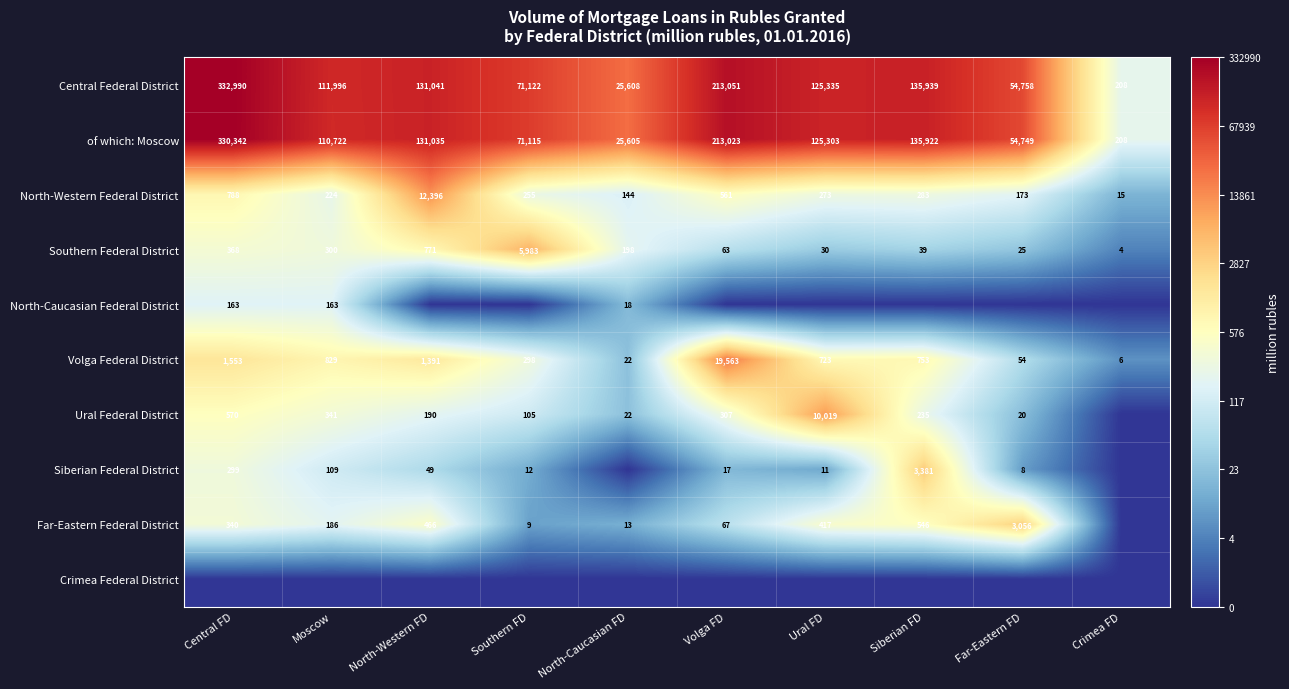

At which label does of which: Moscow reach its peak?

Central FD